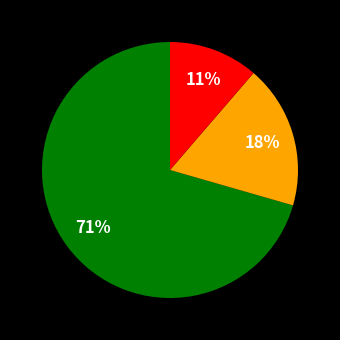

Does any single category account for the majority?

Yes